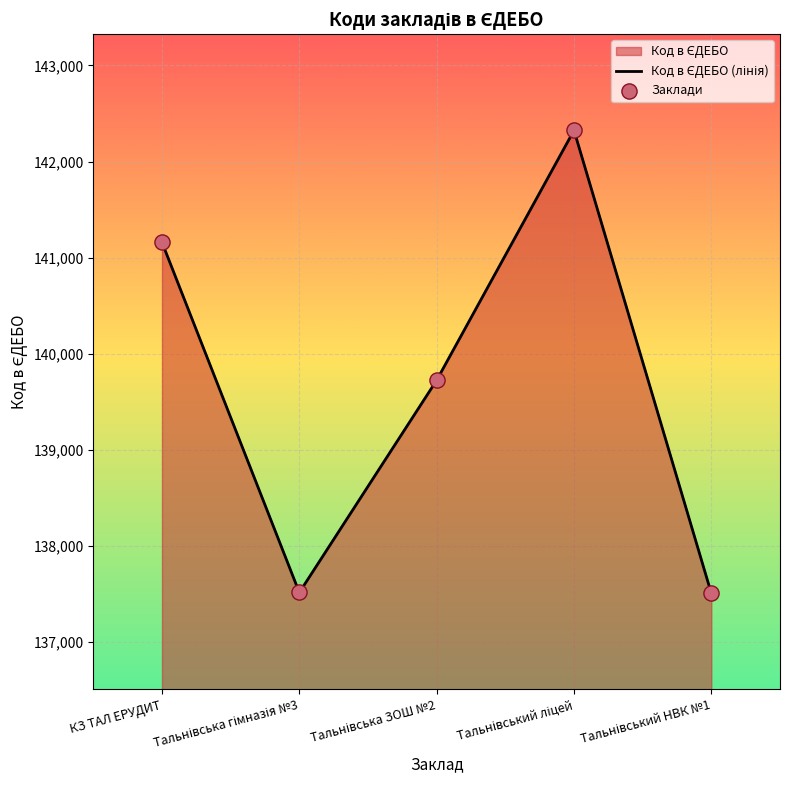

What is the sum of all values?

698230